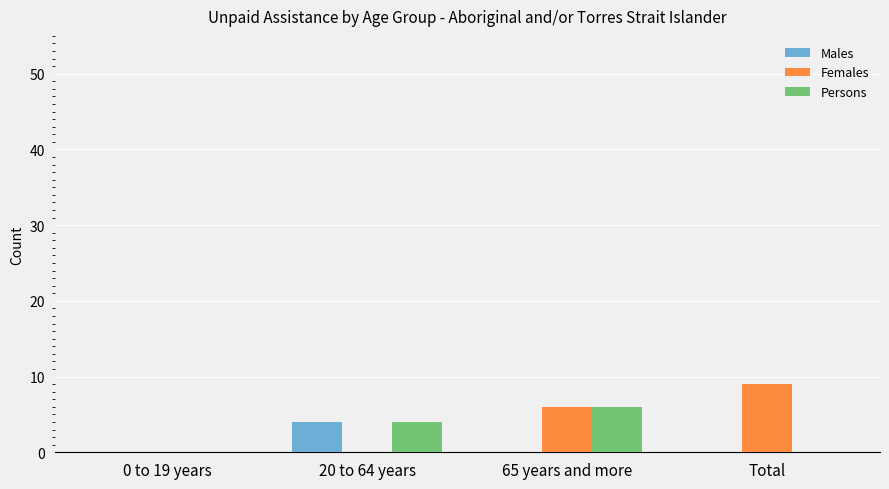

Which series has the largest total across all categories?

Females